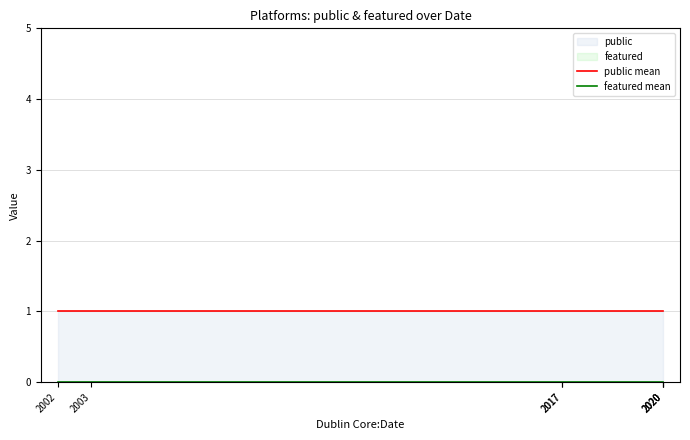

True or false: public mean and featured mean cross at least once.

False